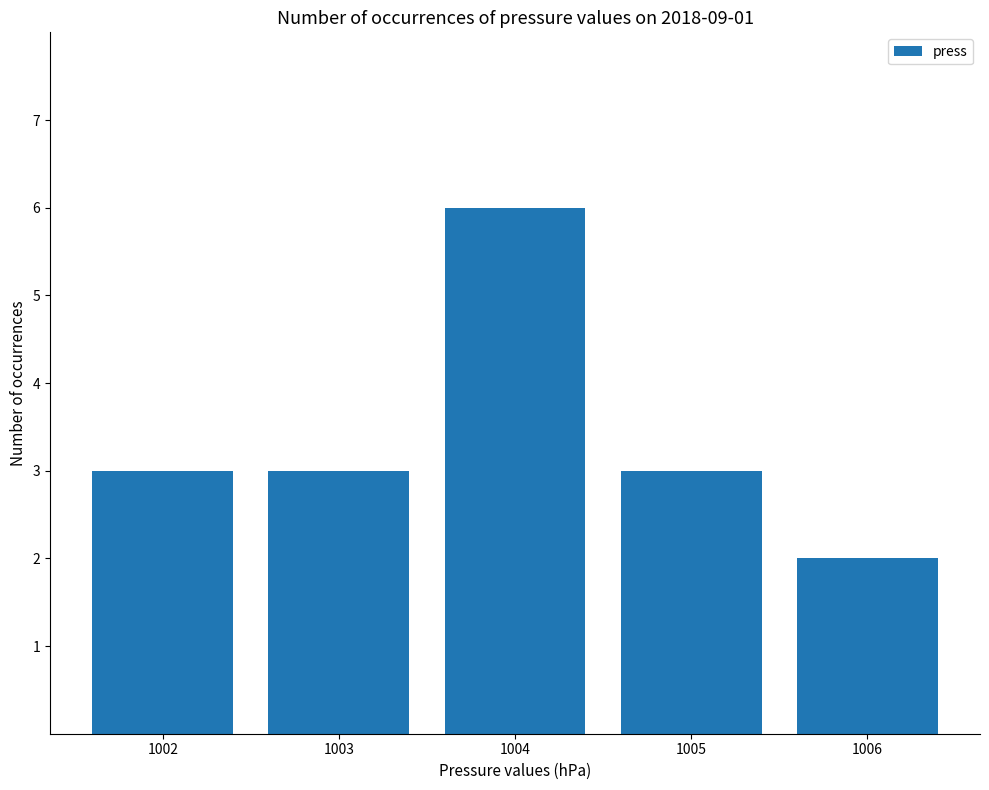

What is the maximum value shown in the chart?

6